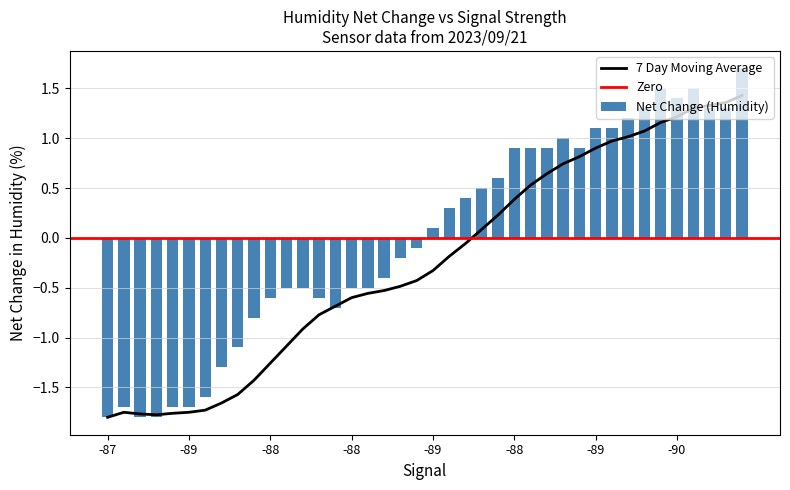

How many distinct data groups are displayed?

1